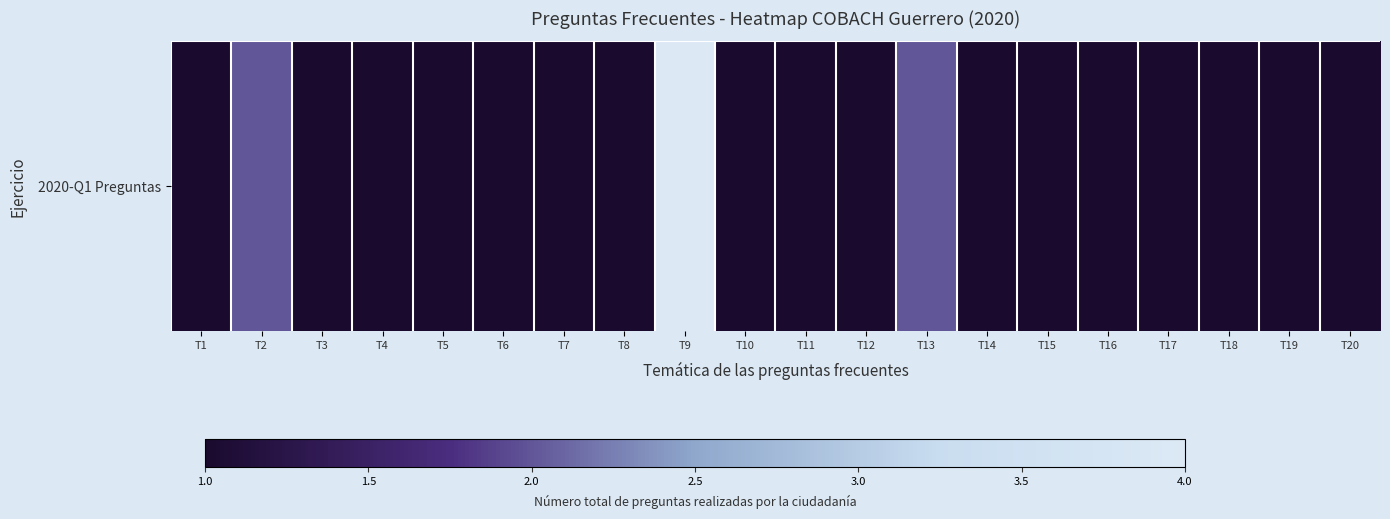

What is the greatest value displayed?

4